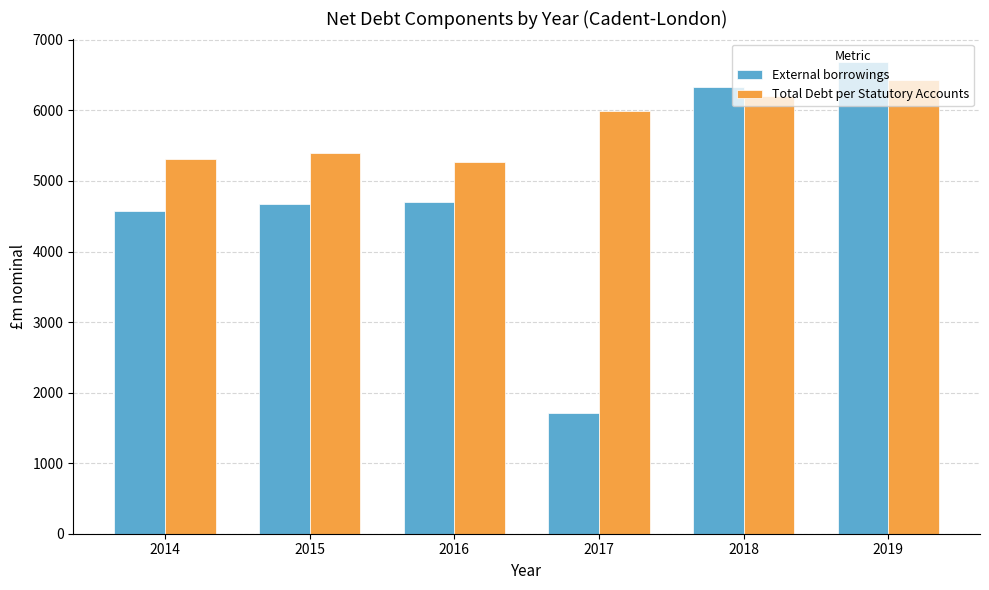

True or false: Total Debt per Statutory Accounts has a value of 10484.1 at 2019.

False